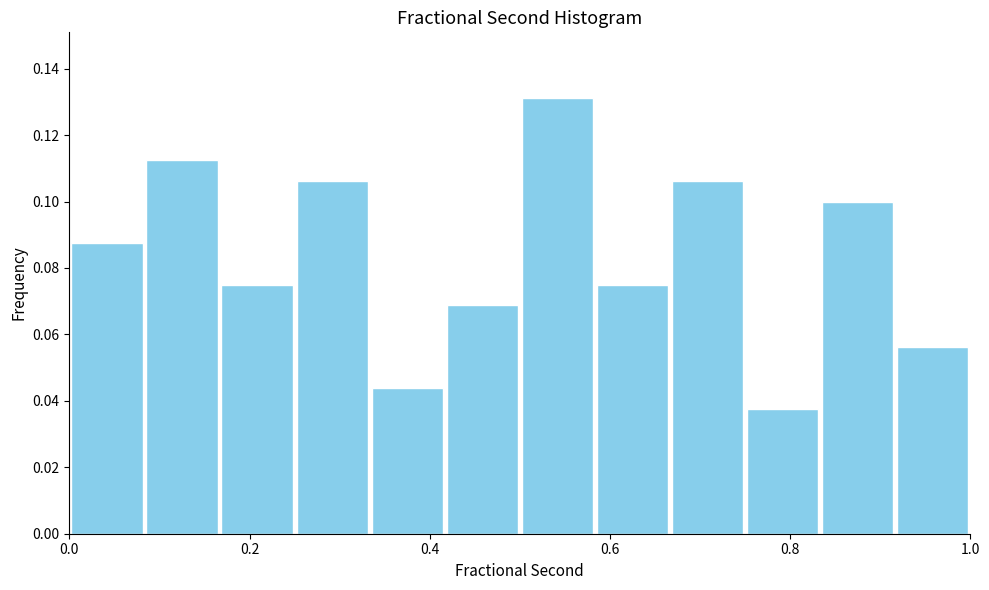

What is the height of the bar covering 0.08 to 0.16 on the x-axis? Neither the bar edges nor the heights are printed on the chart, so give them approximately, as read against the axes.

0.112